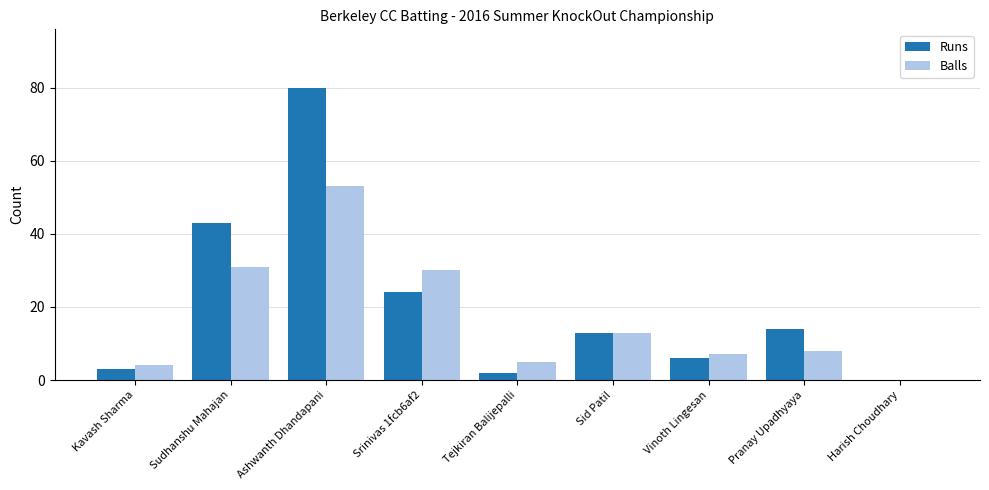

Reading left to right, extract all data points from this chart.

Runs: 3	43	80	24	2	13	6	14	0
Balls: 4	31	53	30	5	13	7	8	0